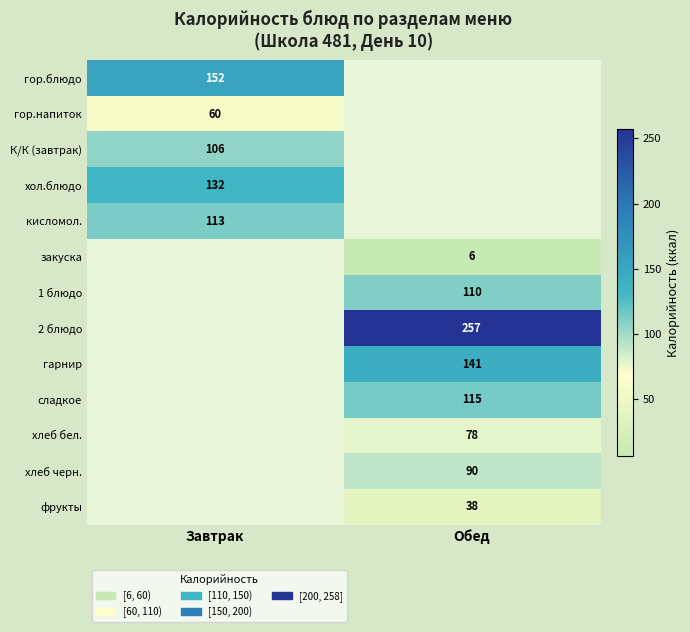

The кисломол. series shows 75 at Завтрак. True or false?

False